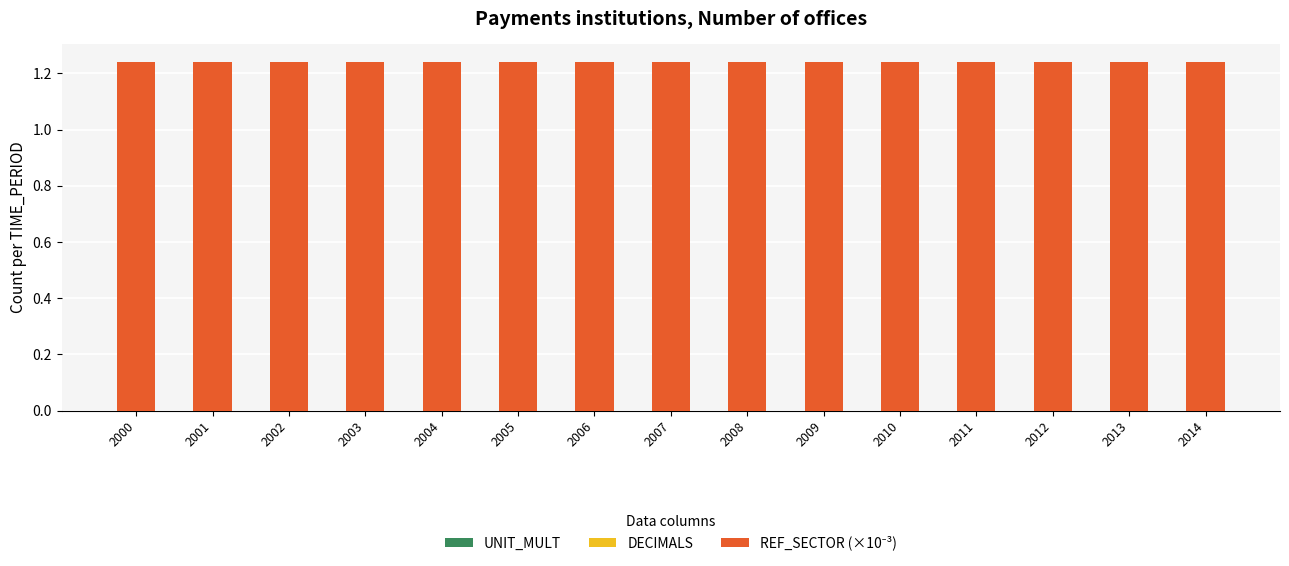

Count the number of data series in this chart.

3